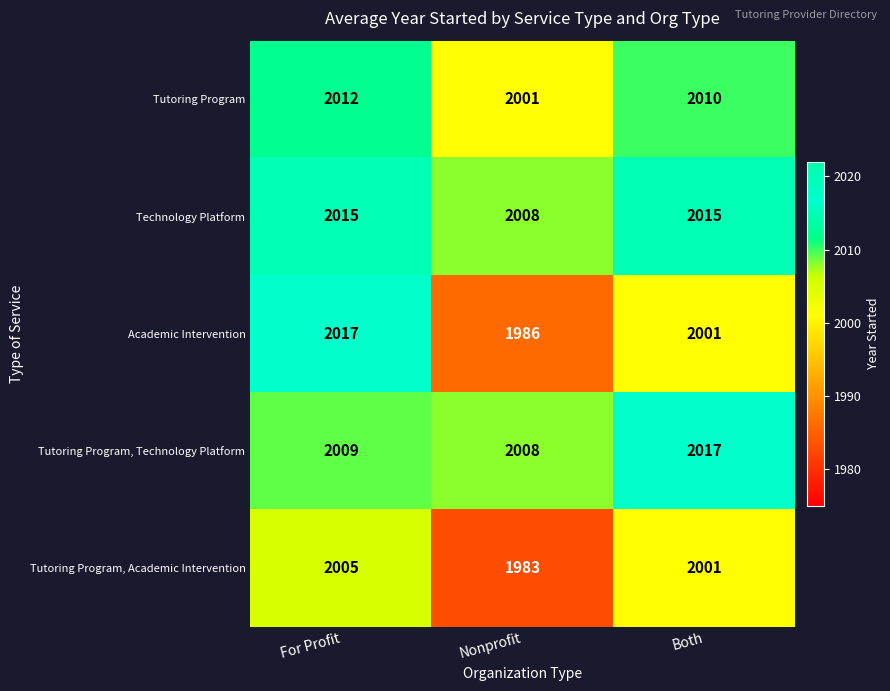

What is the spread (max minus min) of values at For Profit?

12